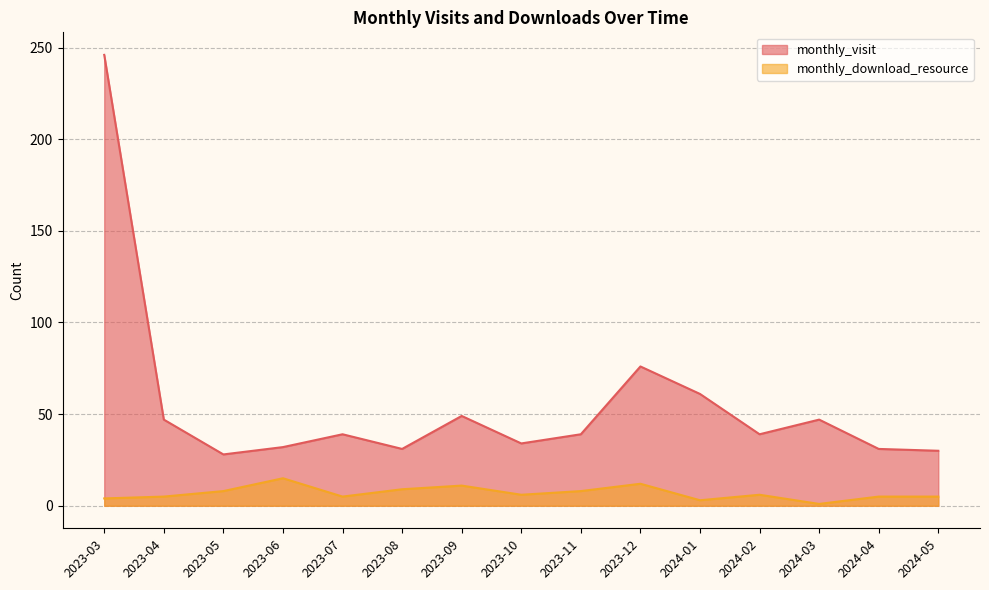

Which series has the widest spread of values?

monthly_visit